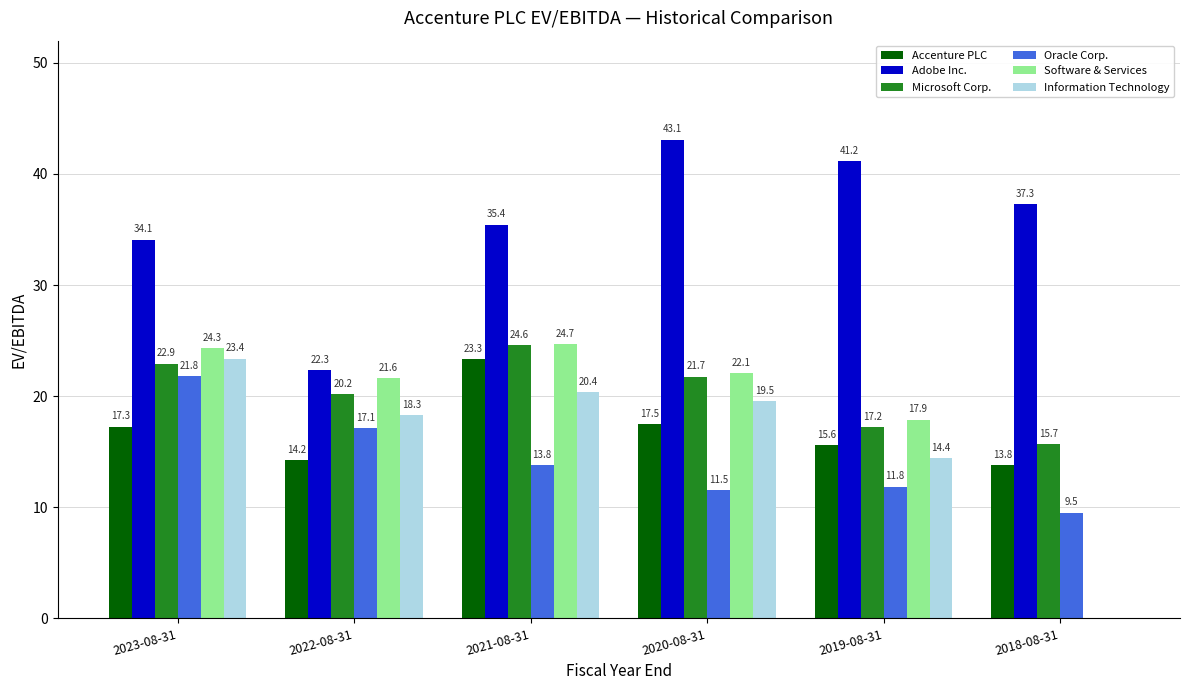

What is the sum of the Information Technology values at 2019-08-31 and 2022-08-31?

32.7